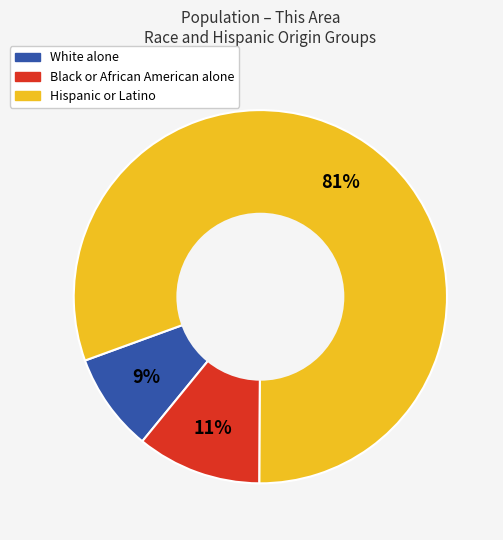

To the nearest percent, what is the average slice percentage?

33%